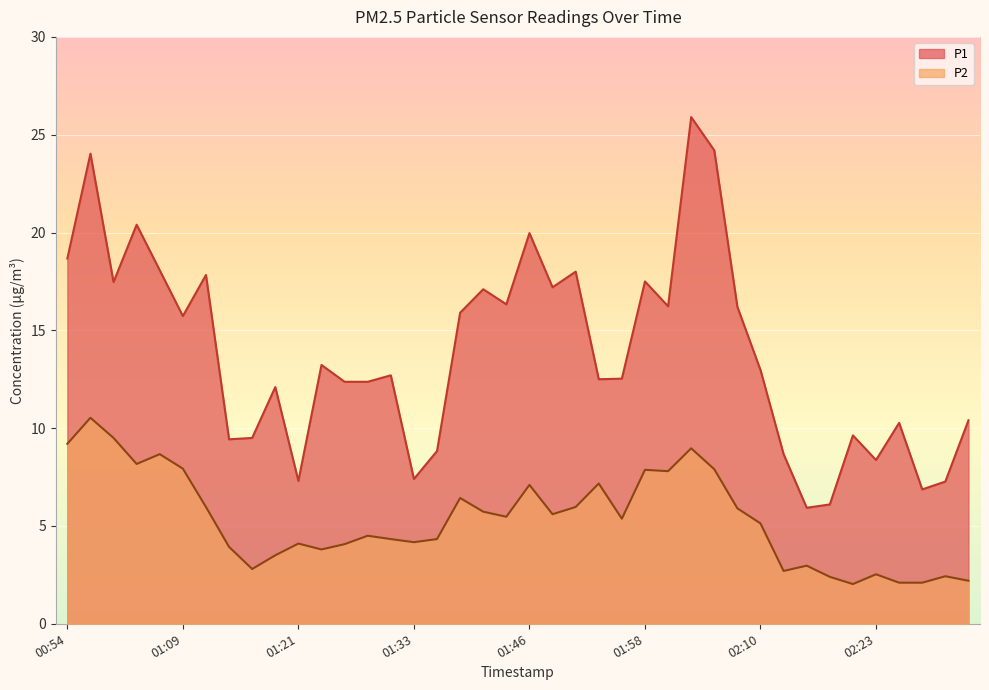

Which series has the largest total across all categories?

P1